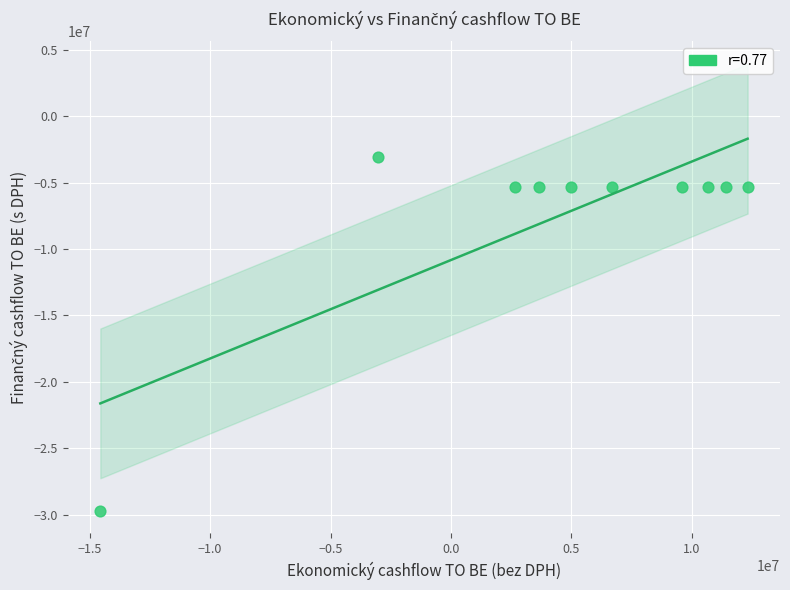

What is the average X value?

4435298.2